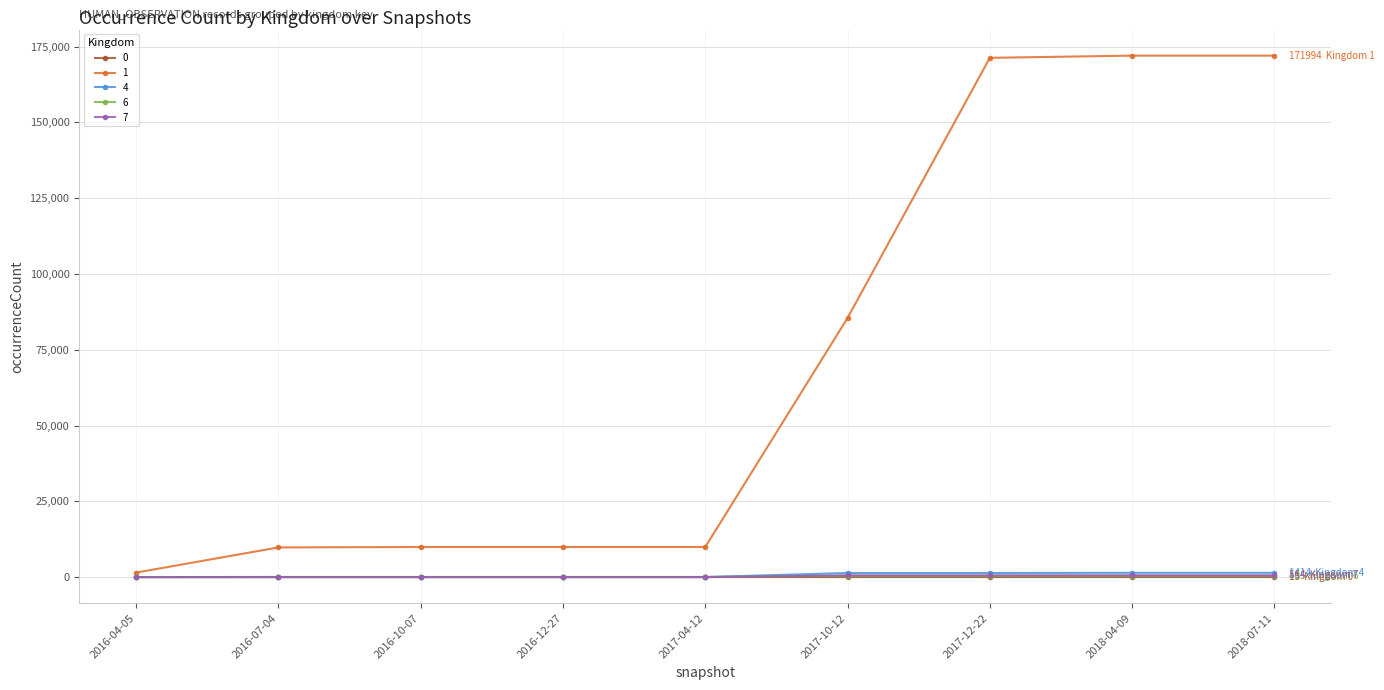

The value of 1 at 2018-04-09 is 274603. True or false?

False